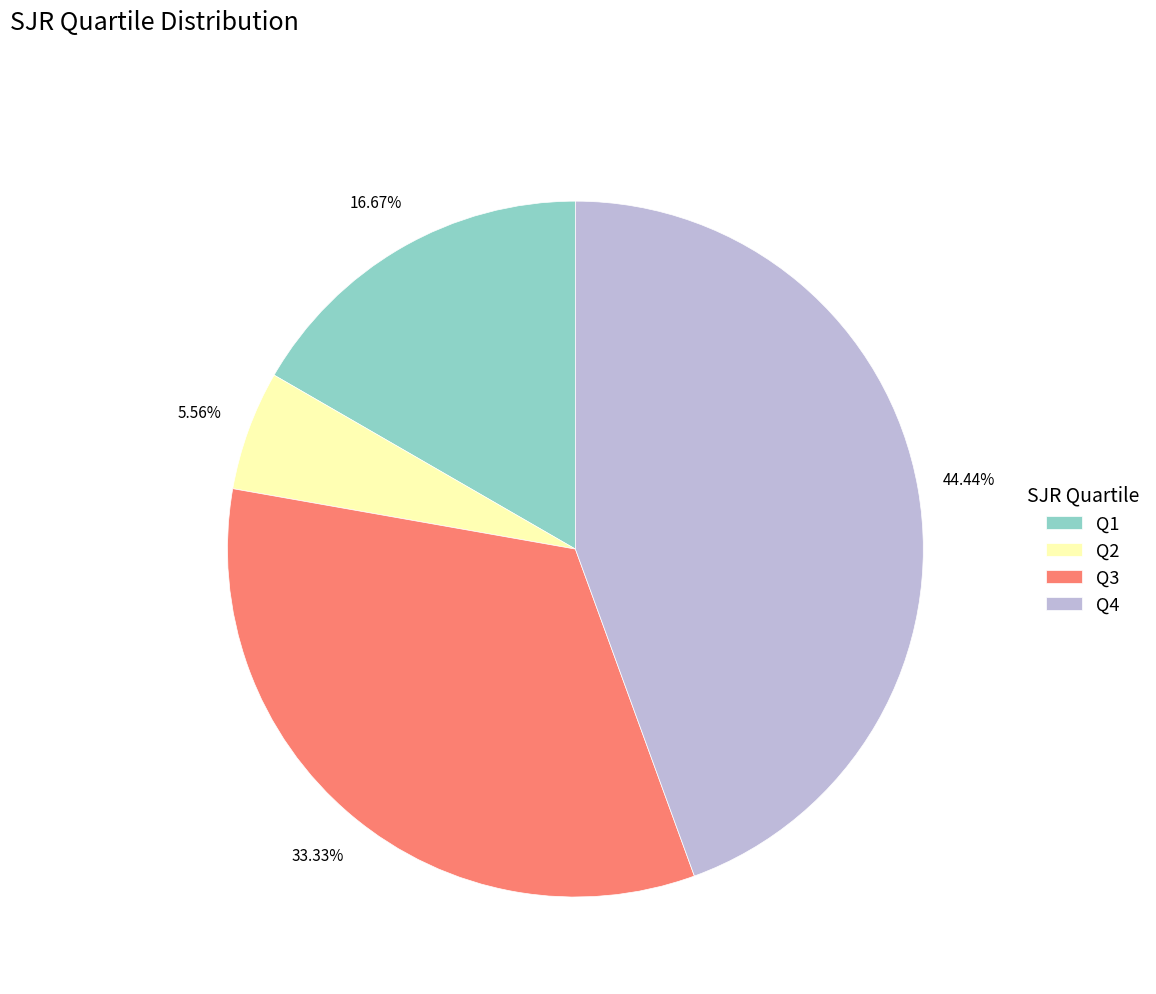

How many slices are in this pie chart?

4